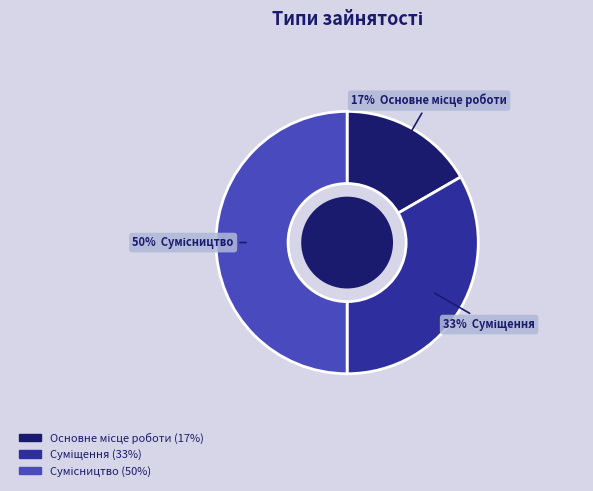

To the nearest percent, what is the average slice percentage?

33%